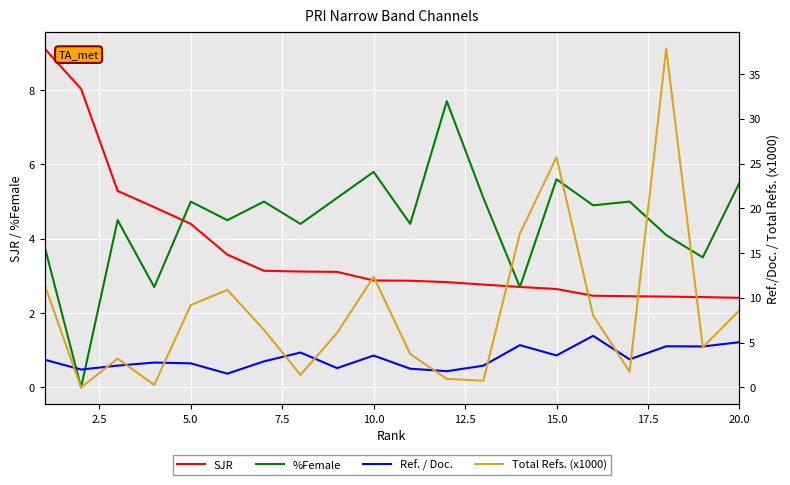

How many series are shown in this chart?

4